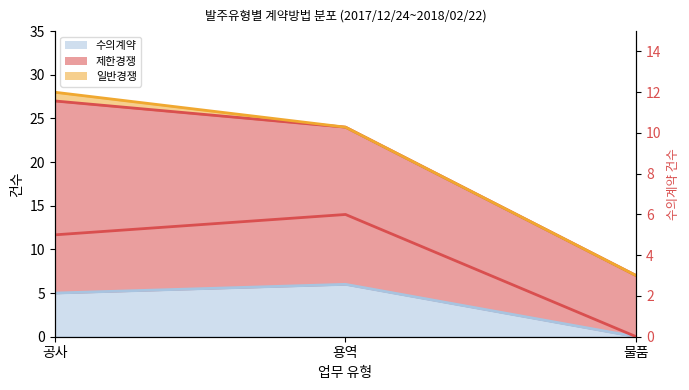

What is the sum of all values?

11